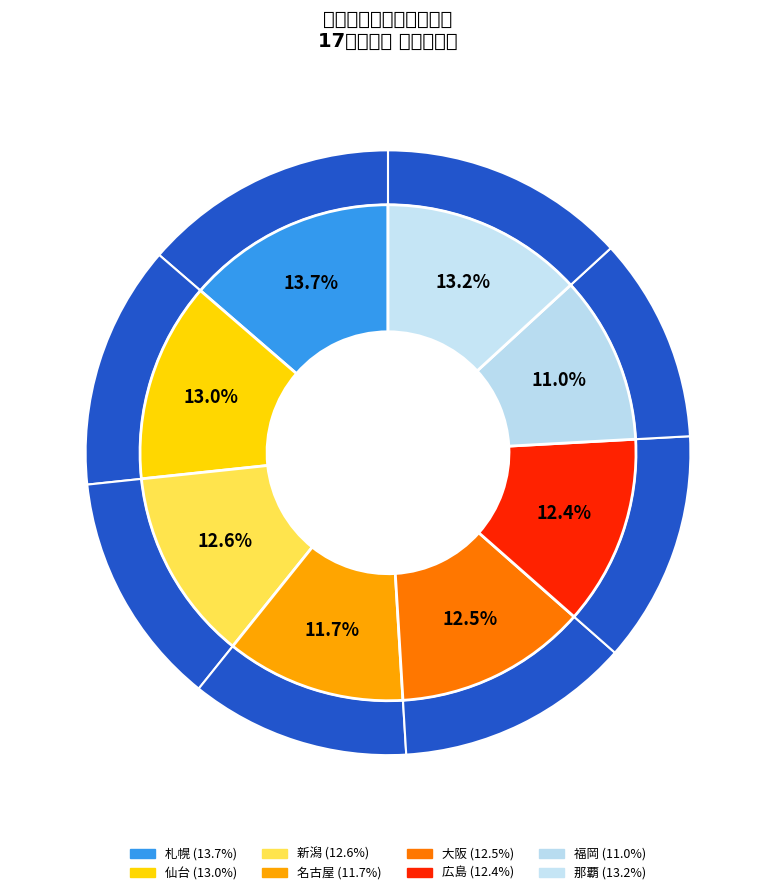

Does 新潟 account for over 50% of the chart?

No